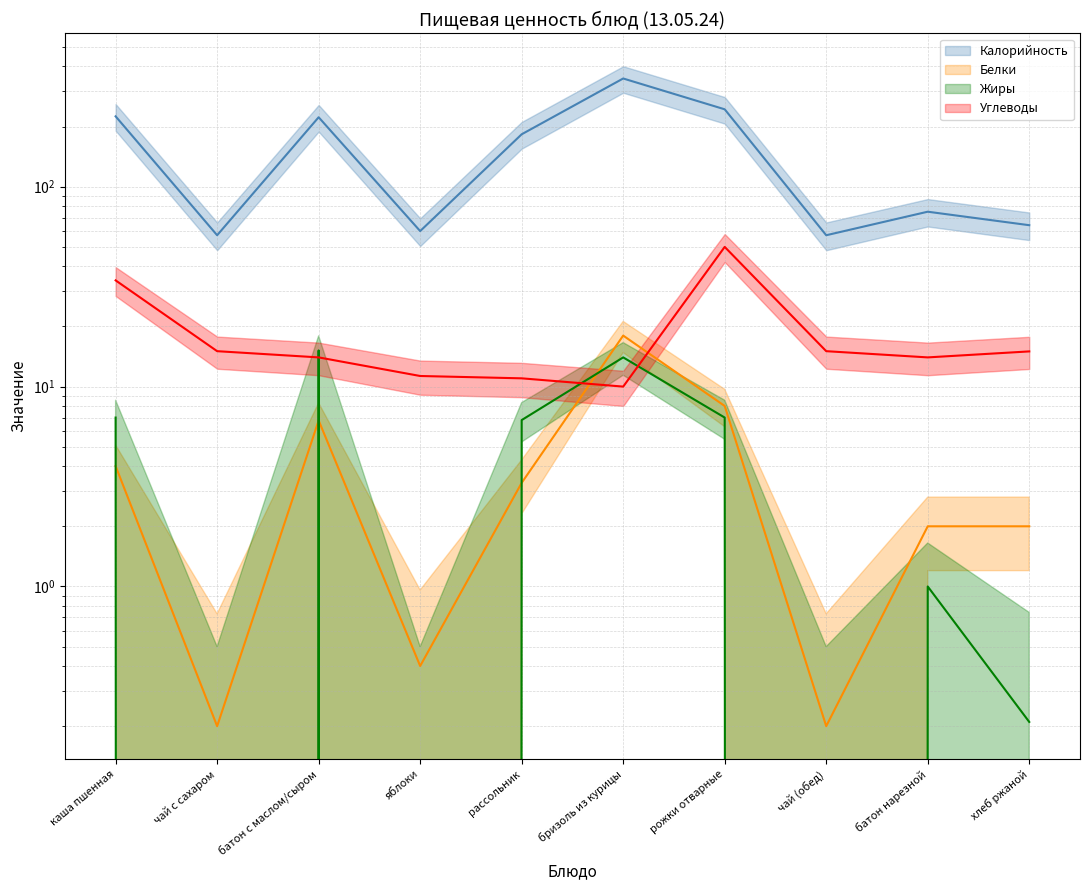

At how many categories does at least one series exceed 155?

5